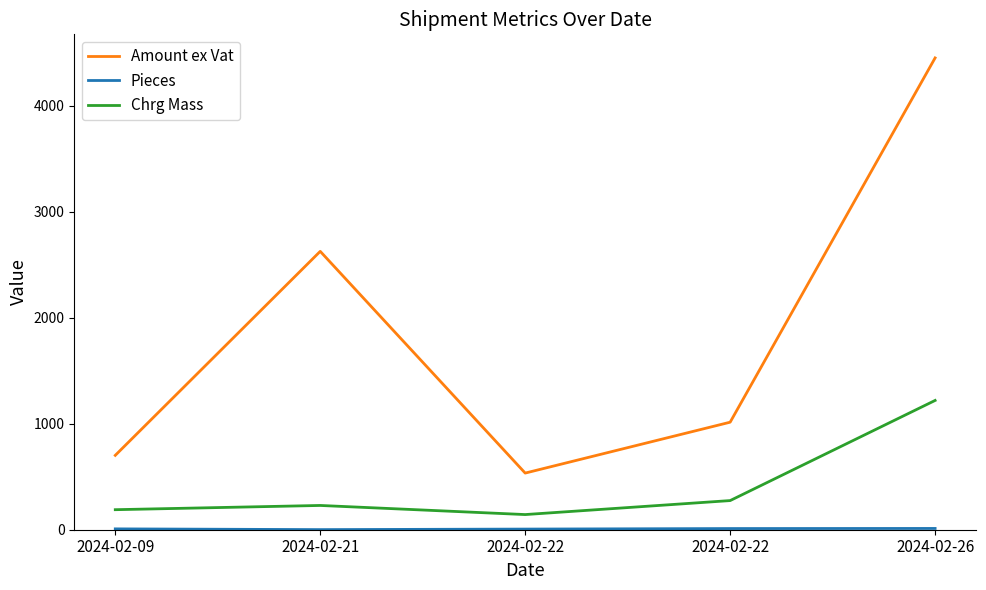

Which series has the widest spread of values?

Amount ex Vat